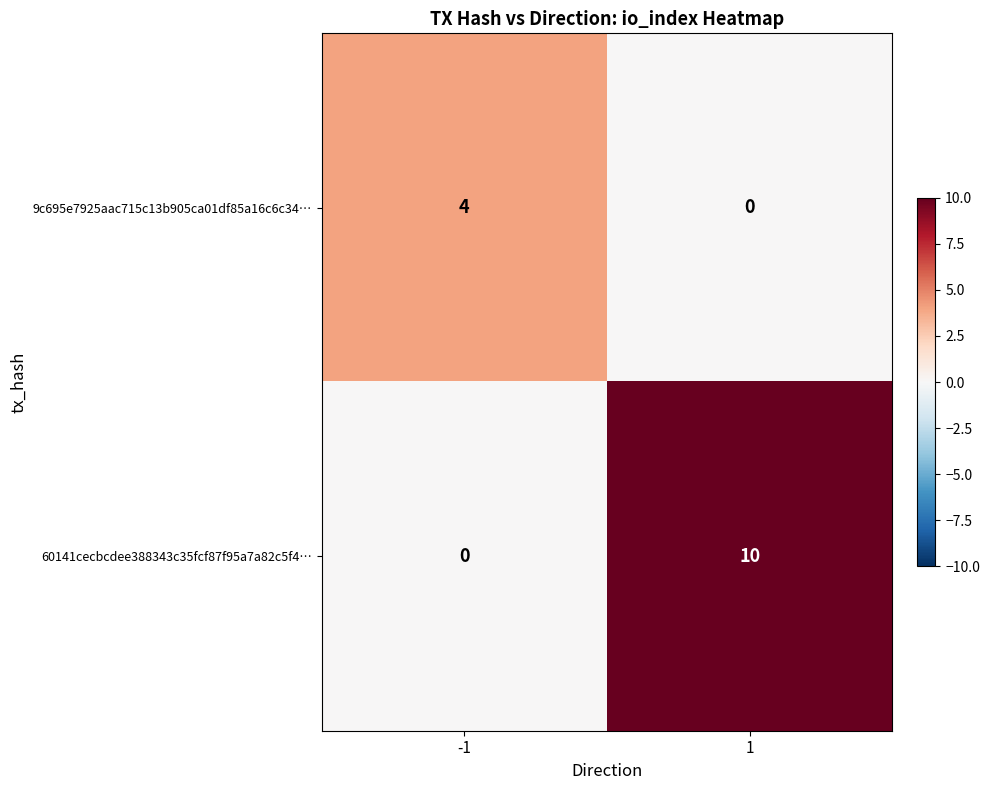

What value does the 9c695e7925aac715c13b905ca01df85a16c6c34… series have at -1?

4